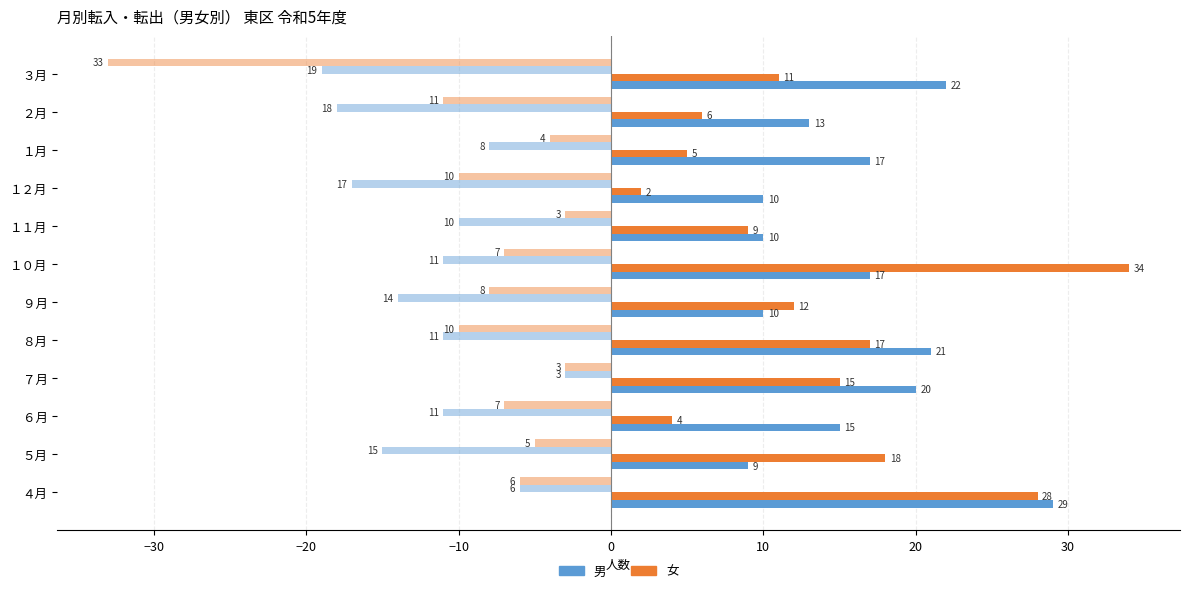

Count the number of data series in this chart.

4